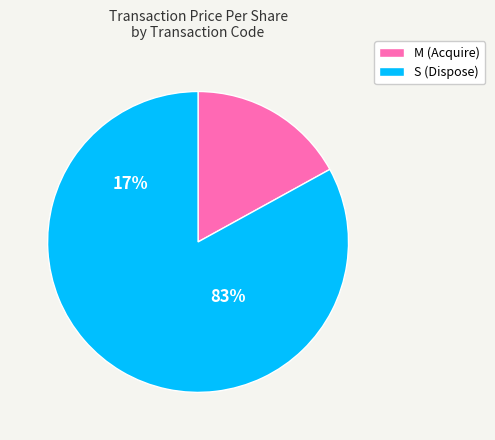

Rank the categories by value from lowest to highest.

rptOwnerDetailsId: 1 (M), rptOwnerDetailsId: 1 (S)